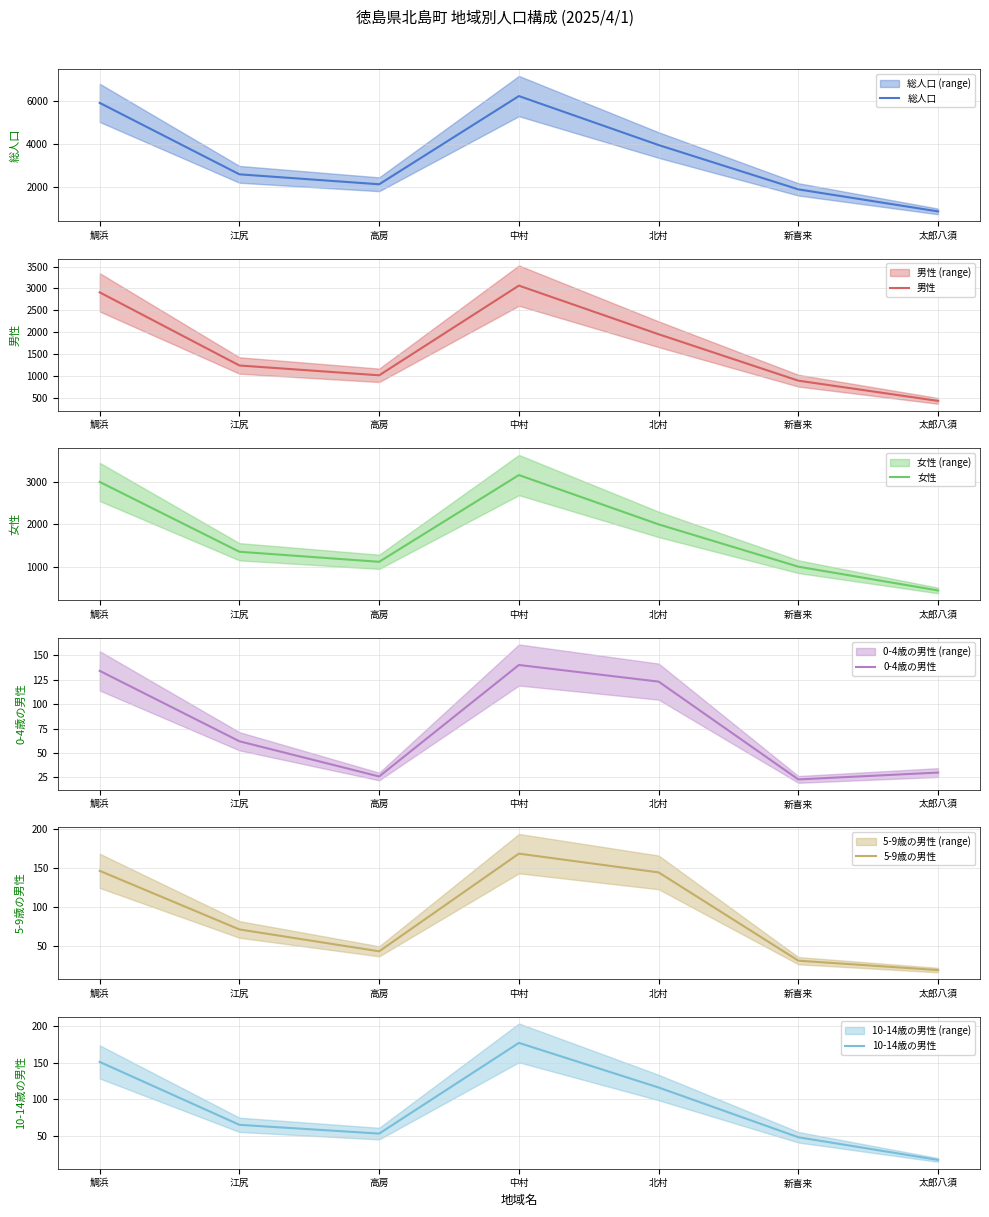

Reading left to right, transcribe all the data shown in this chart.

総人口: 5913	2599	2138	6229	3957	1901	879
男性: 2911	1244	1020	3065	1956	898	437
女性: 3002	1355	1118	3164	2001	1003	442
0-4歳の男性: 134	62	26	140	123	23	30
5-9歳の男性: 146	71	43	168	144	31	19
10-14歳の男性: 151	65	53	177	116	48	17